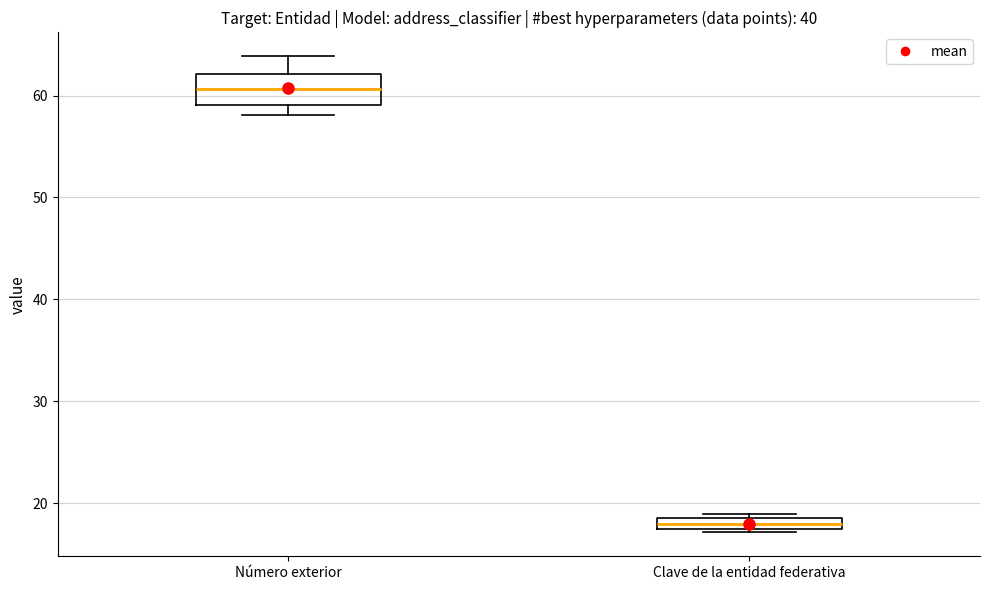

Where is the upper edge of the box for Número exterior on the y-axis? The values are not printed on the chart, so give them approximately, as read against the axis.

62